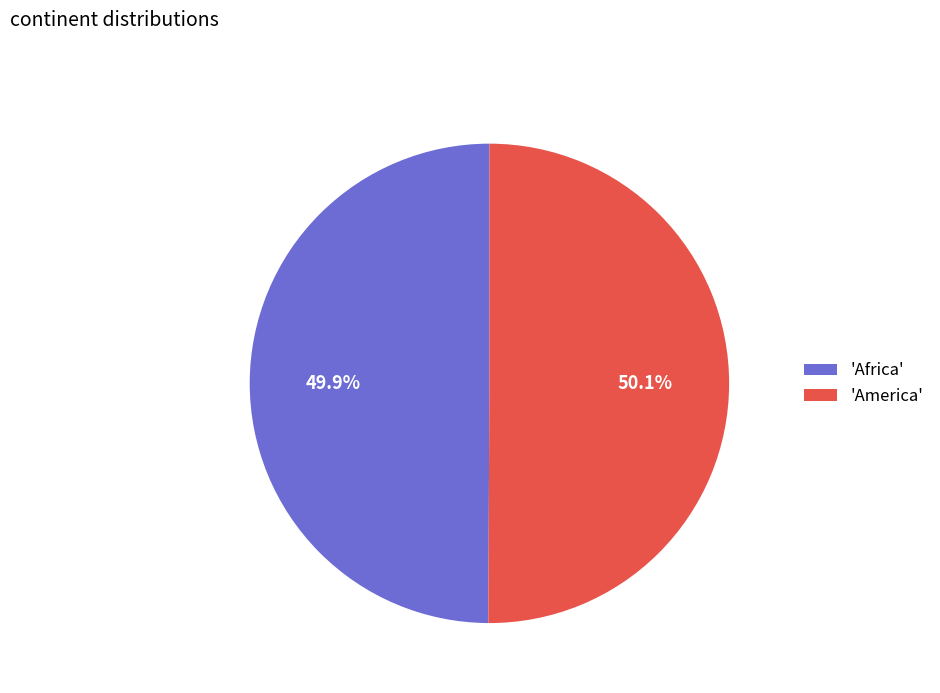

To the nearest percent, what is the average slice percentage?

50%